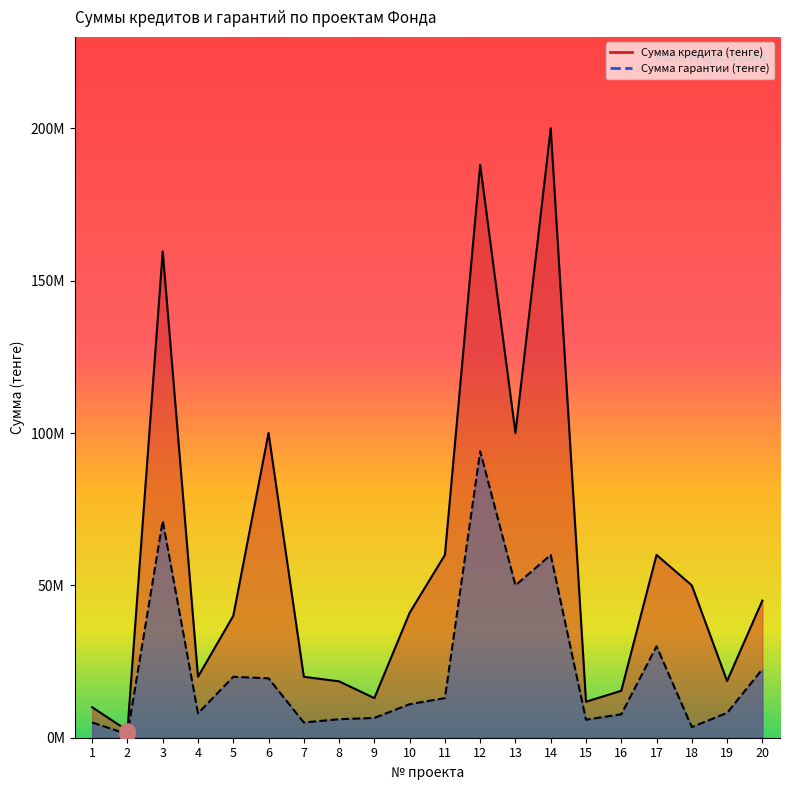

At which category is the sum across all series the highest?

12